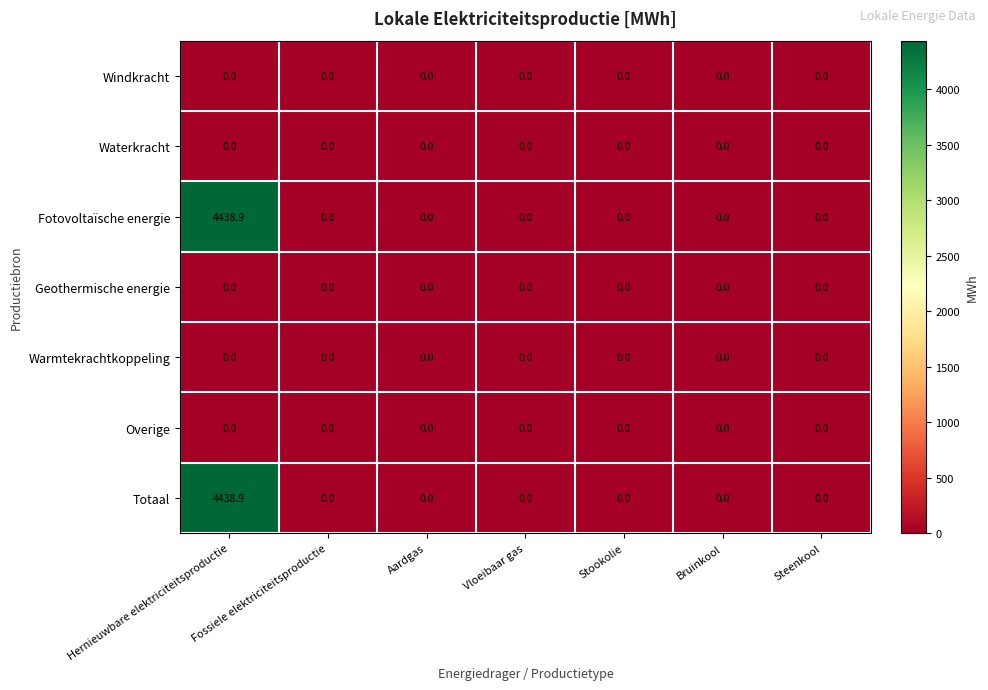

What is the maximum value shown in the chart?

4438.9